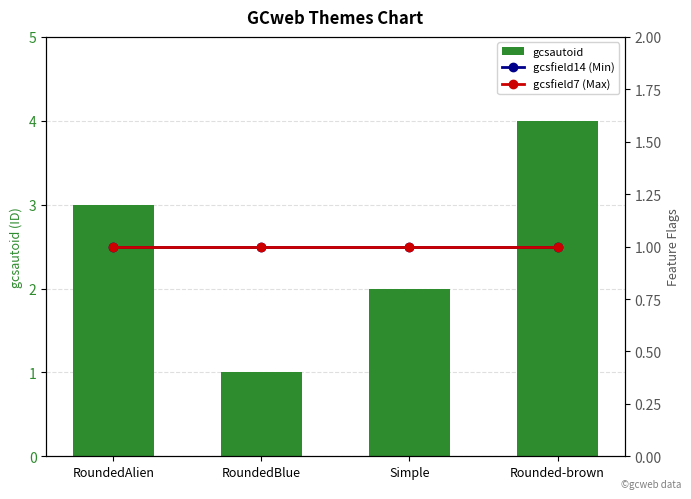

Which category has the lowest value in the gcsfield14 (Min) series?

RoundedAlien